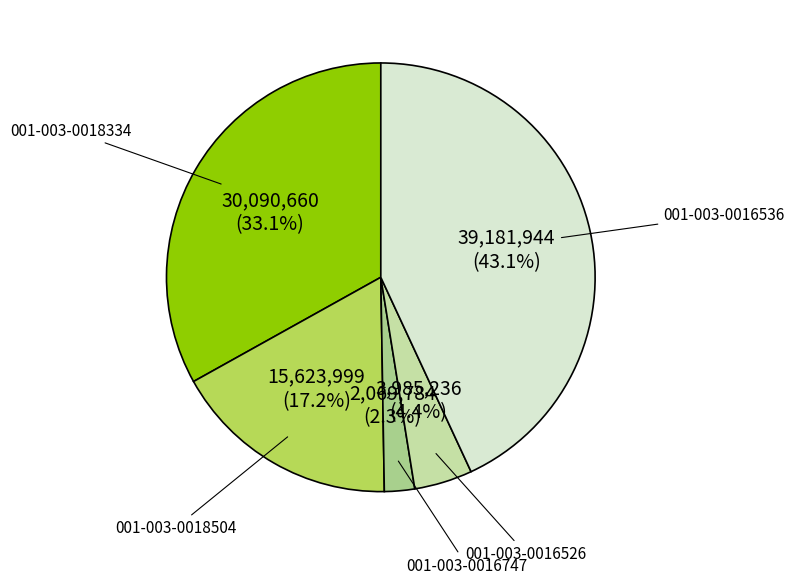

Is there a majority slice in this chart?

No